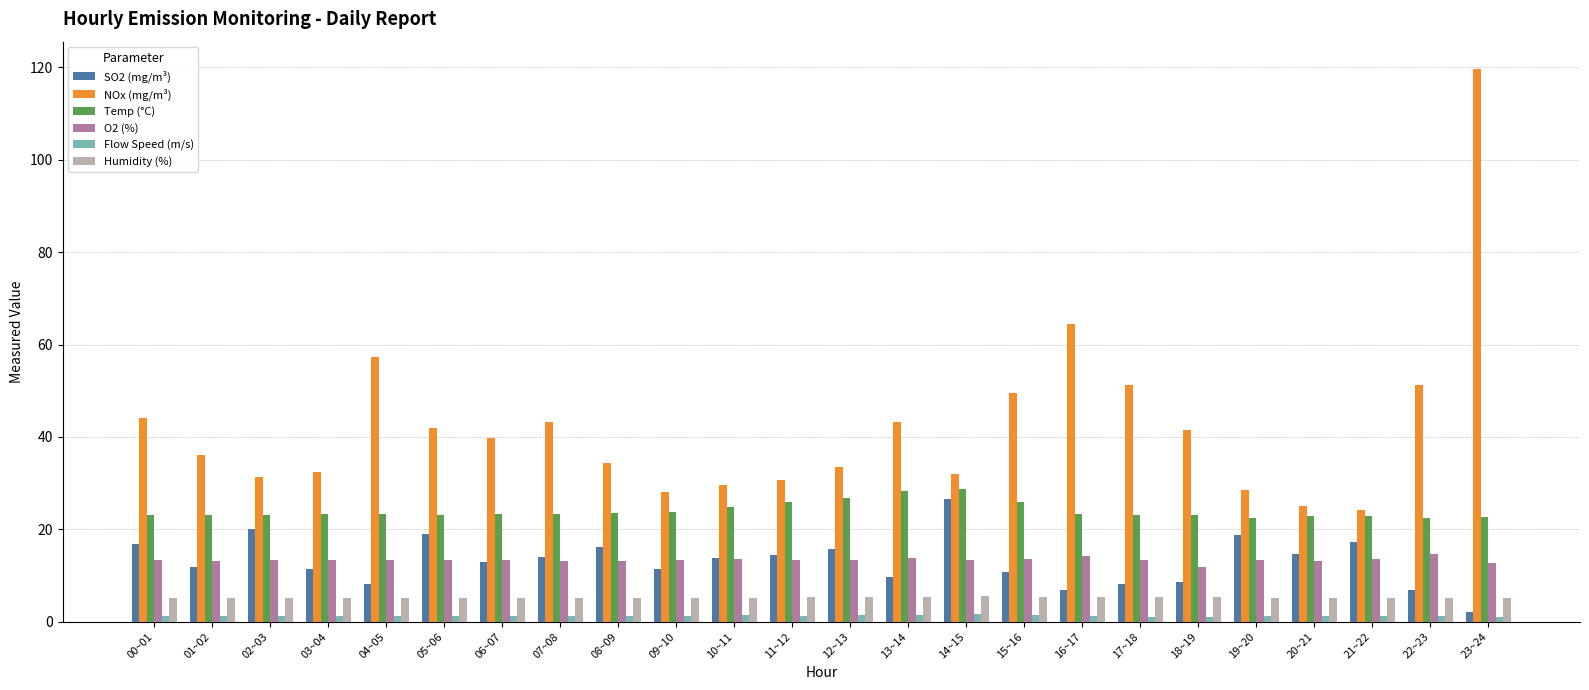

What is the greatest value displayed?

119.6